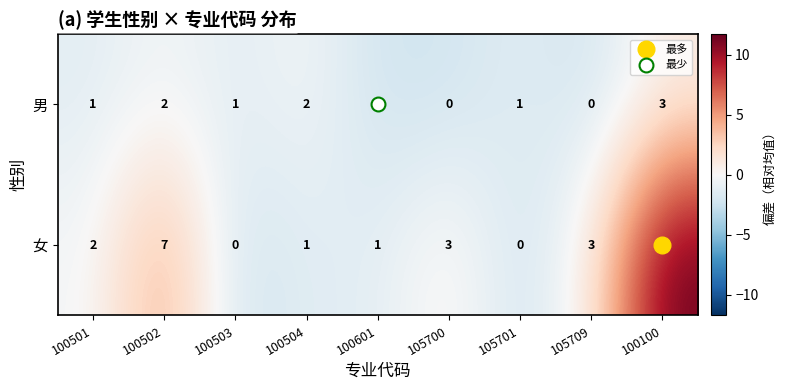

Rank the series by their maximum value, from lowest to highest.

男, 女